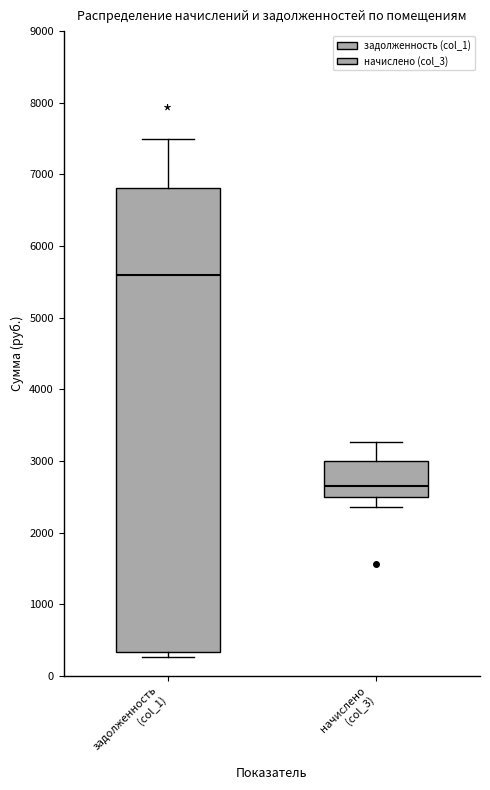

Reading left to right, read every box against the y-axis: the position of its median line, the range the box covers, and the ends of its whiskers. The values are not printed on the chart, so give them approximately, as read against the axis.

задолженность (col_1): median 5600, box 300 to 6800, whiskers 300 (just below the box's lower edge) to 7500
начислено (col_3): median 2600, box 2500 to 3000, whiskers 2400 to 3300